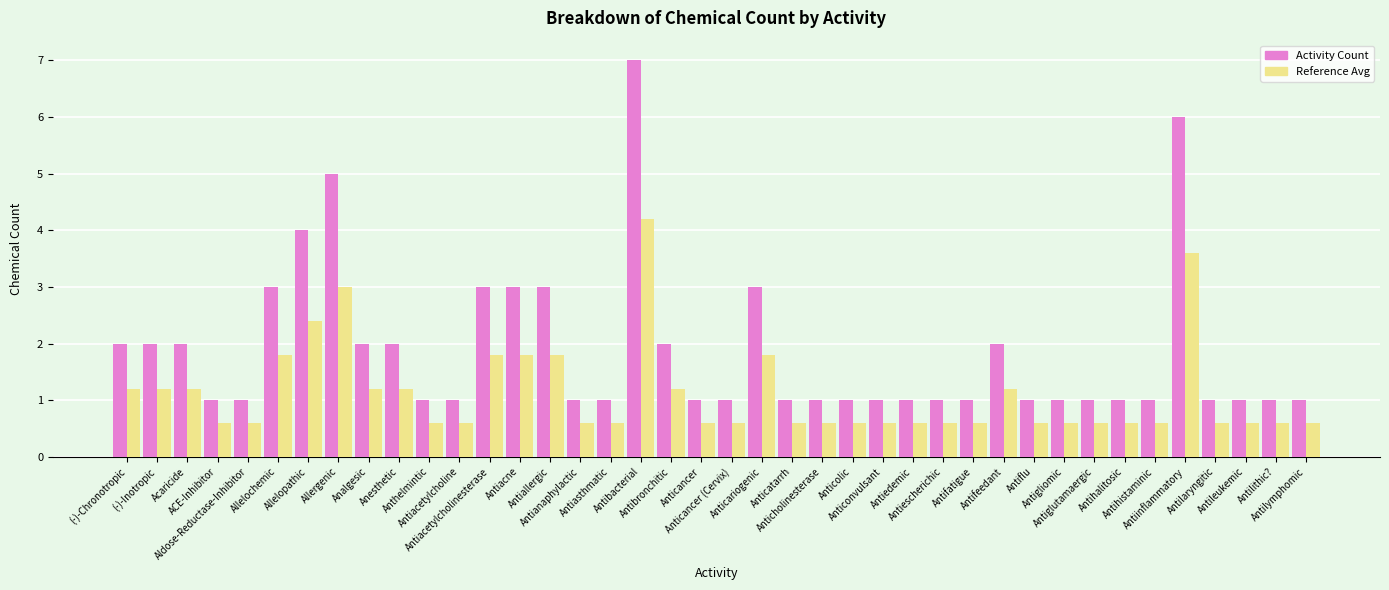

What is the greatest value displayed?

7.0